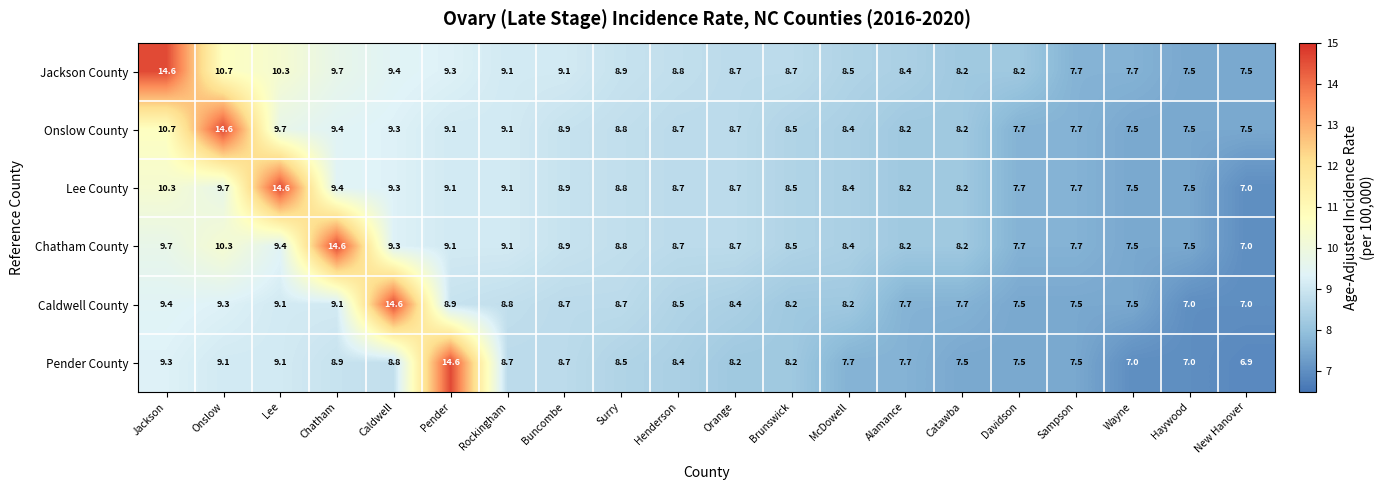

What is the difference between the highest and lowest values at Wayne?

0.7